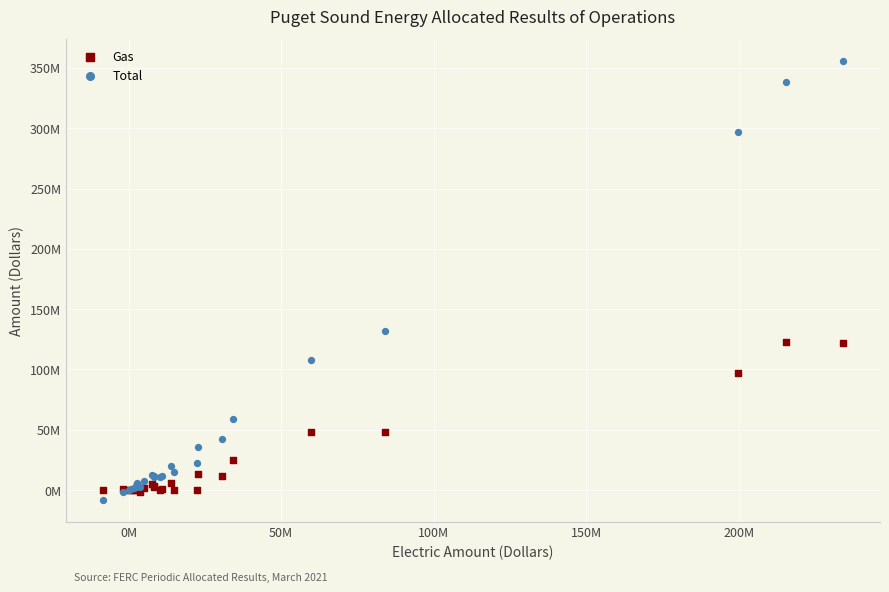

Which series has the widest spread of Y values?

Total